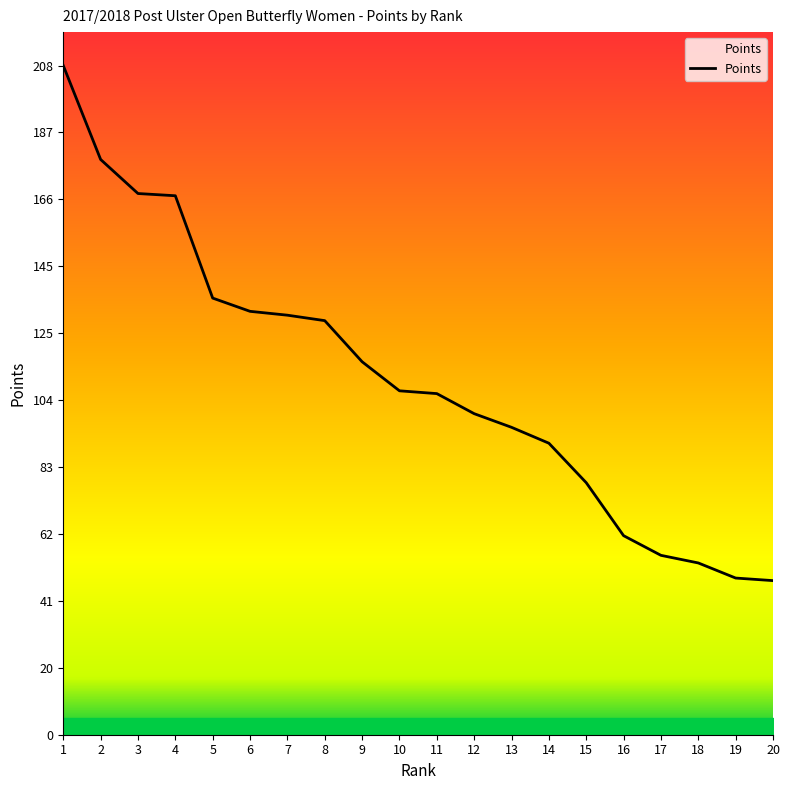

What is the difference between the values at 18 and 8?

75.5